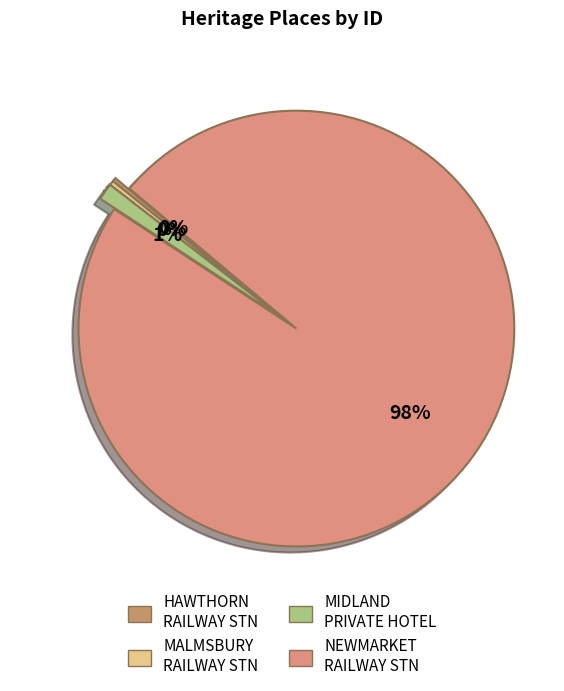

How many segments does this pie chart have?

4